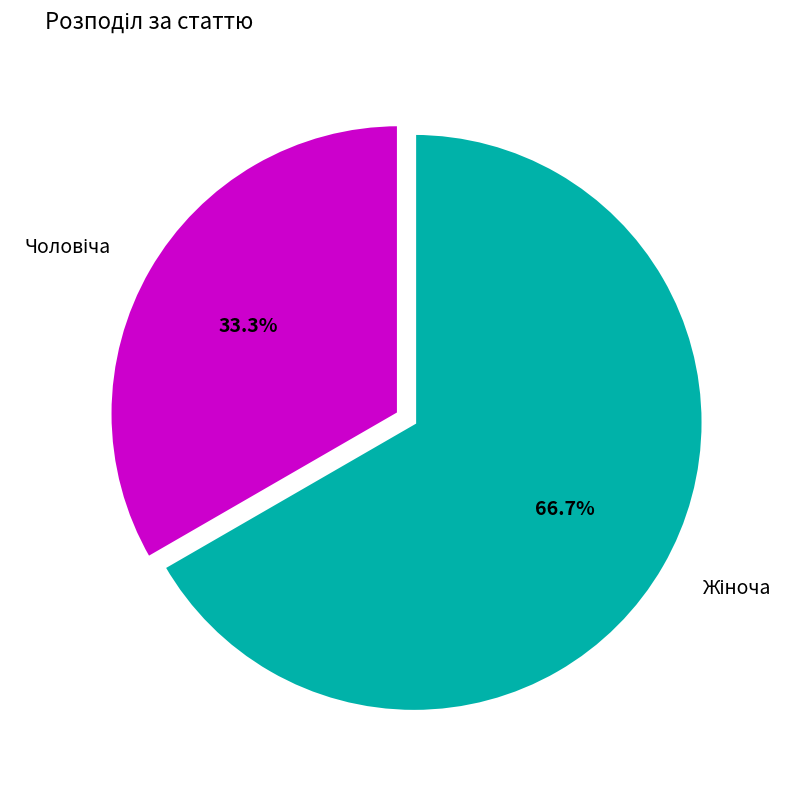

Is there any slice that represents more than half of the pie?

Yes